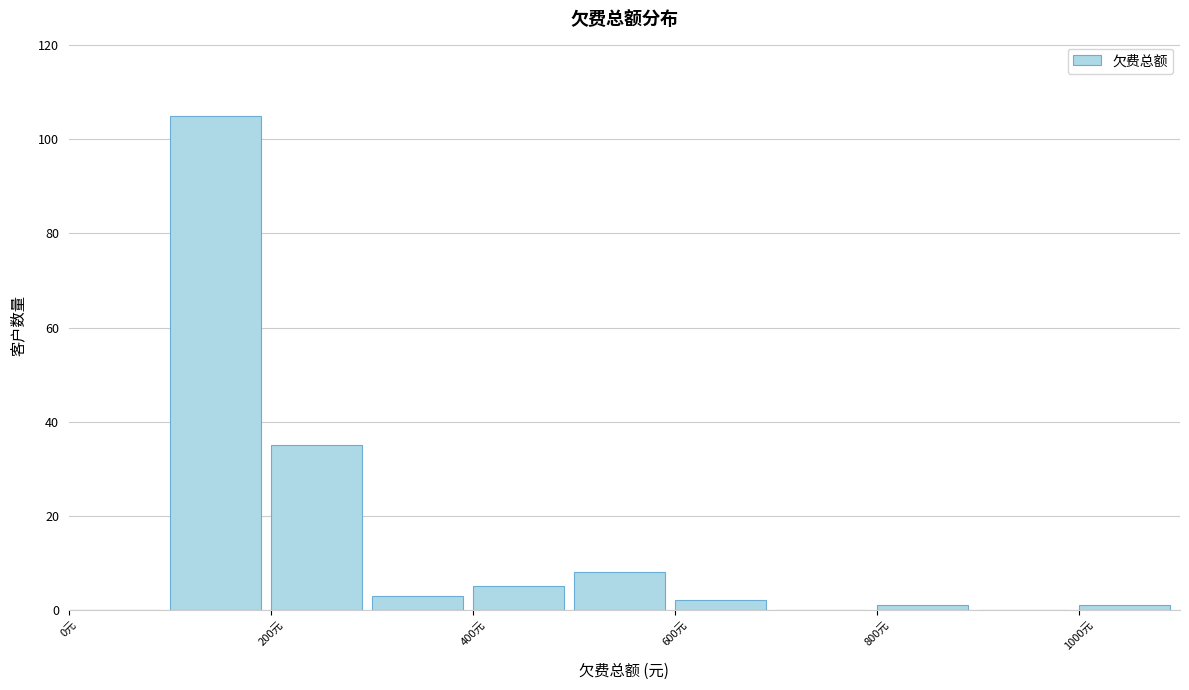

Reading left to right, list every bar in this chart as the range it spans on the x-axis followed by its height. The values are not printed on the chart, so give them approximately, as read against the axis.

0 to 100: 0
100 to 200: 106
200 to 300: 36
300 to 400: 4
400 to 500: 6
500 to 600: 8
600 to 700: 2
700 to 800: 0
800 to 900: under 2
900 to 1000: 0
1000 to 1100: under 2